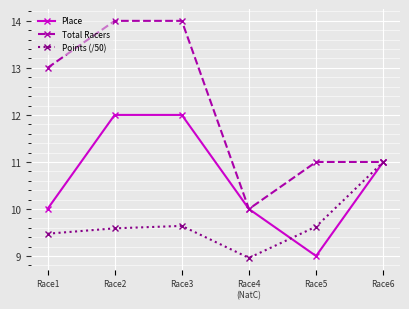

Where is the first local minimum for Points (/50)?

Race4
(NatC)